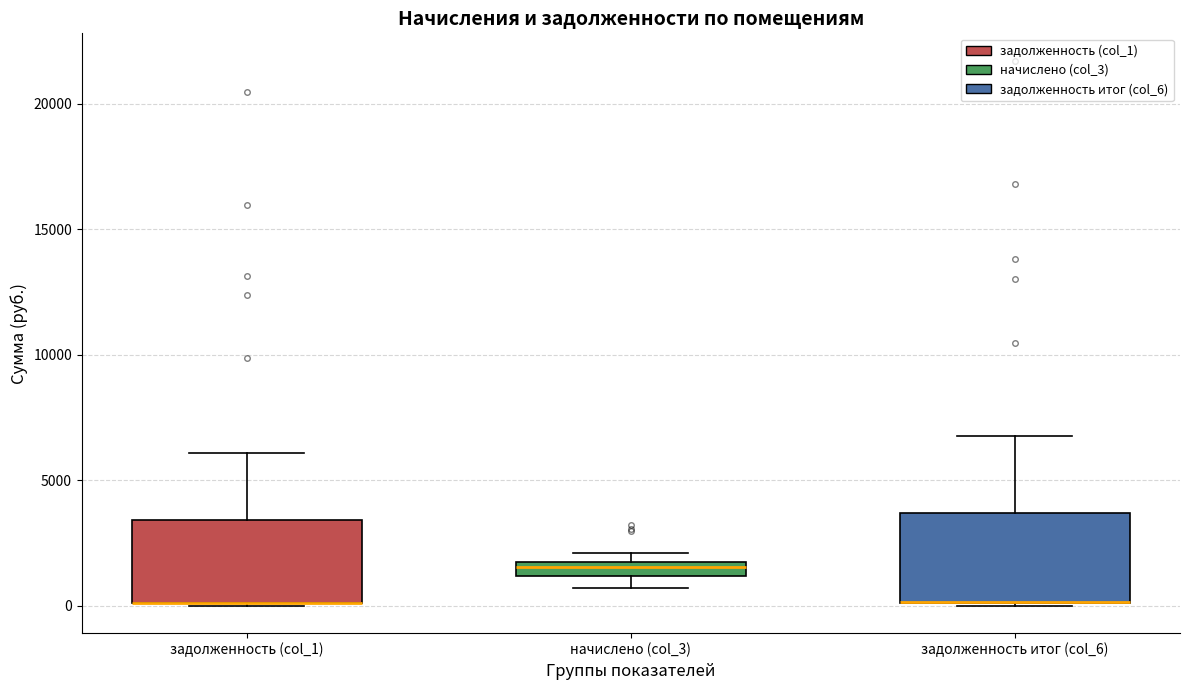

Where is the lower edge of the box for начислено (col_3) on the y-axis? The values are not printed on the chart, so give them approximately, as read against the axis.

1000